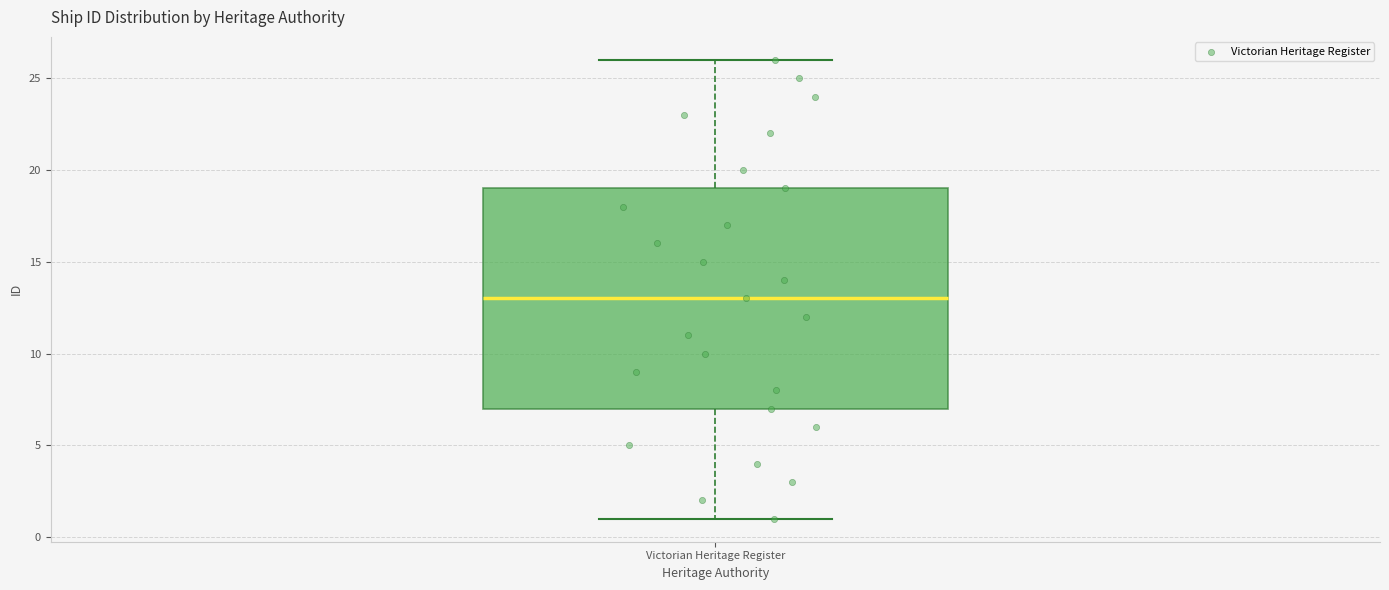

Where is the upper edge of the box for Victorian Heritage Register on the y-axis? The values are not printed on the chart, so give them approximately, as read against the axis.

19